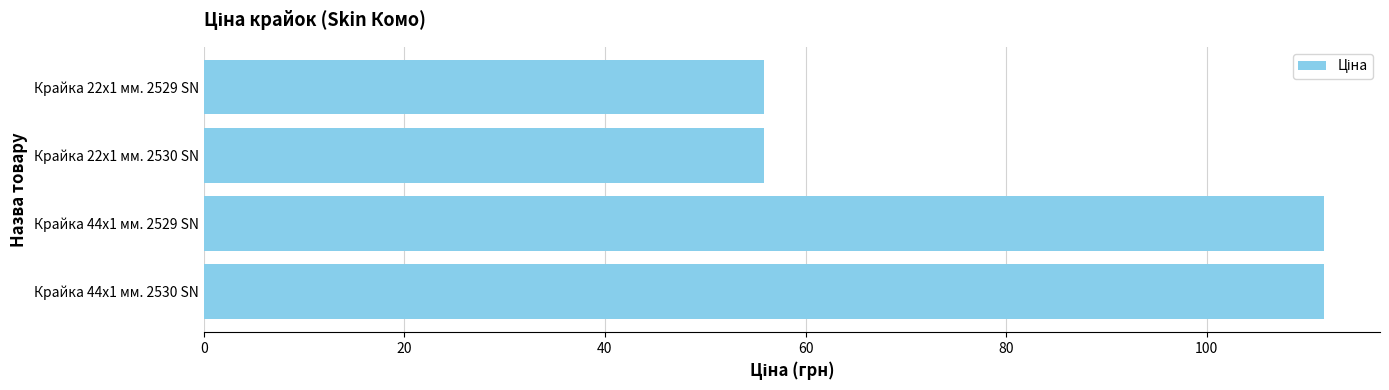

What is the greatest value displayed?

111.7